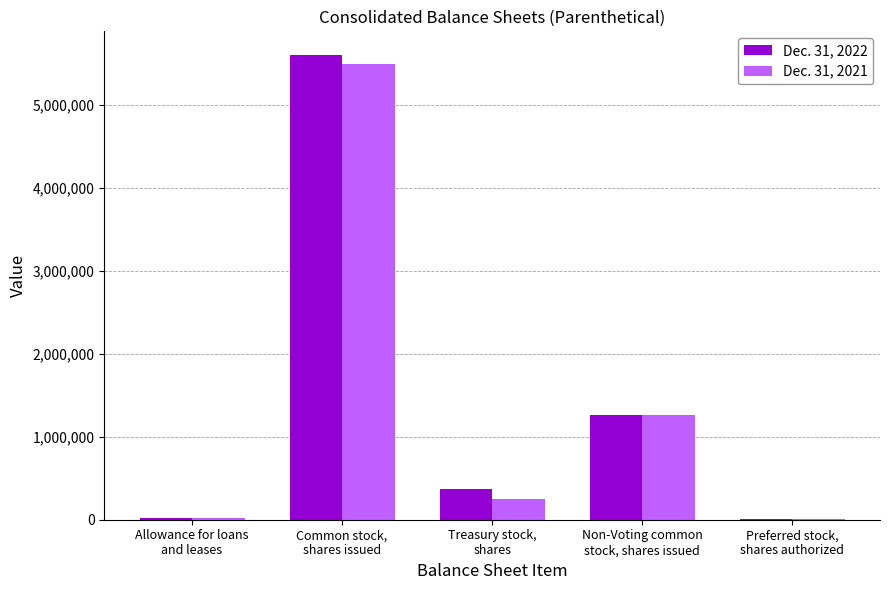

What value does the Dec. 31, 2022 series have at Allowance for loans
and leases, to the nearest 10?

16060